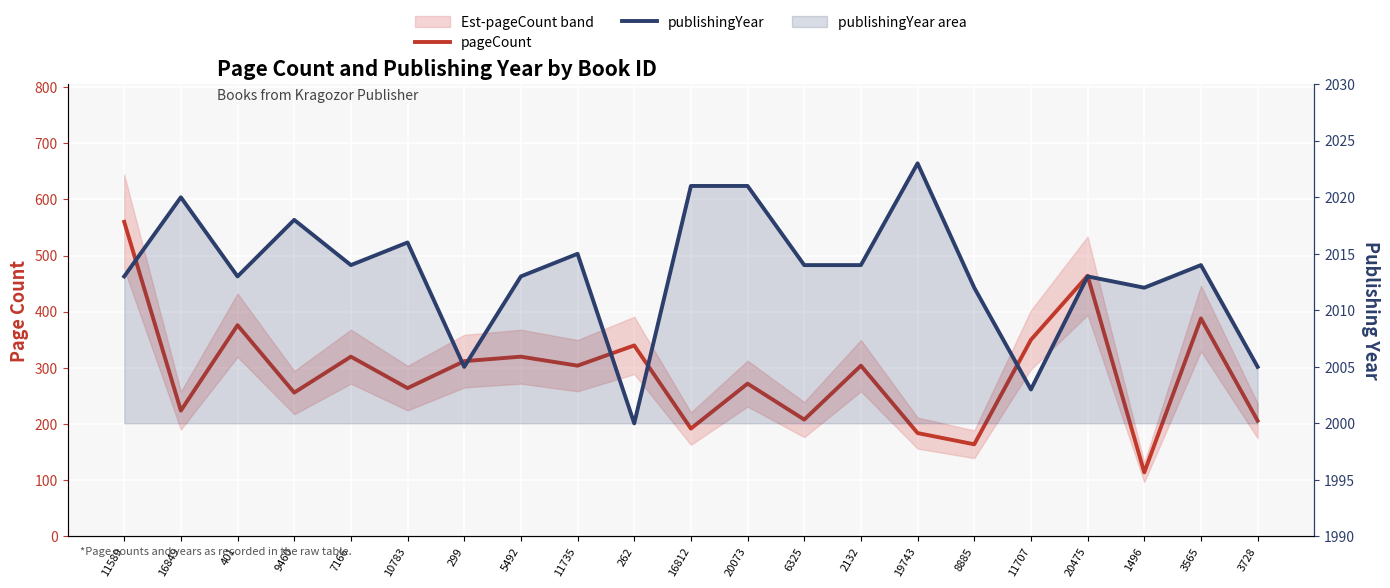

What is the spread (max minus min) of values at 8885?

1848